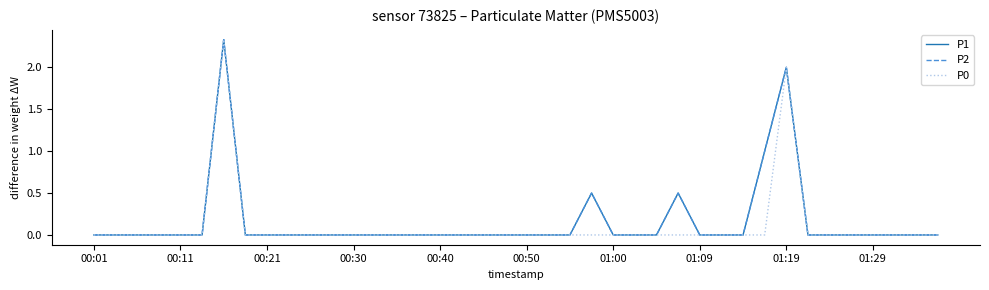

What is the difference between the second highest and minimum values in the P2 series?

2.0